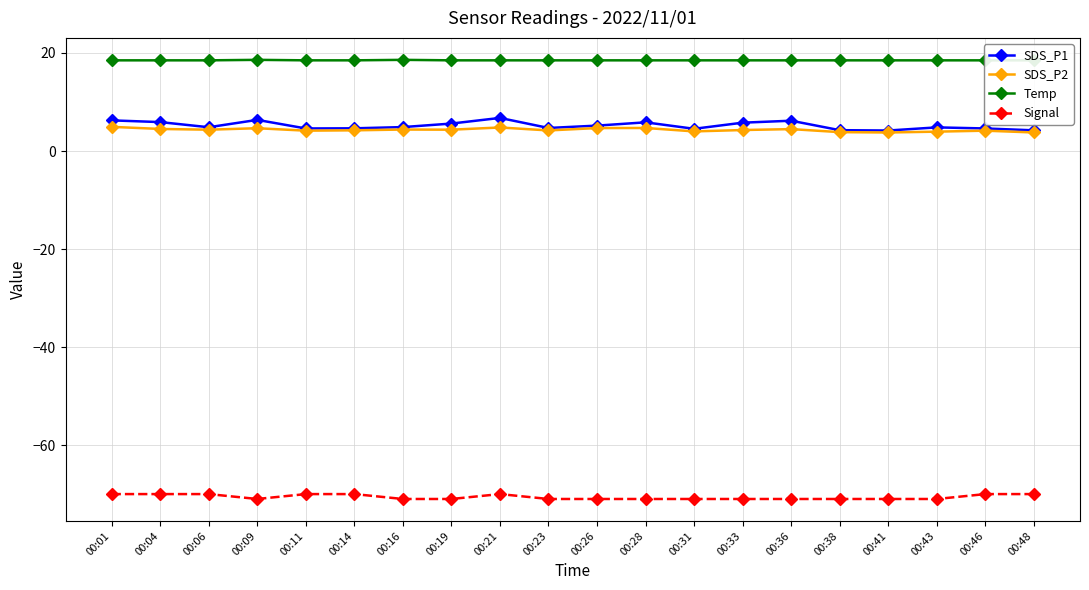

True or false: SDS_P1 has a value of 2.9 at 00:41.

False